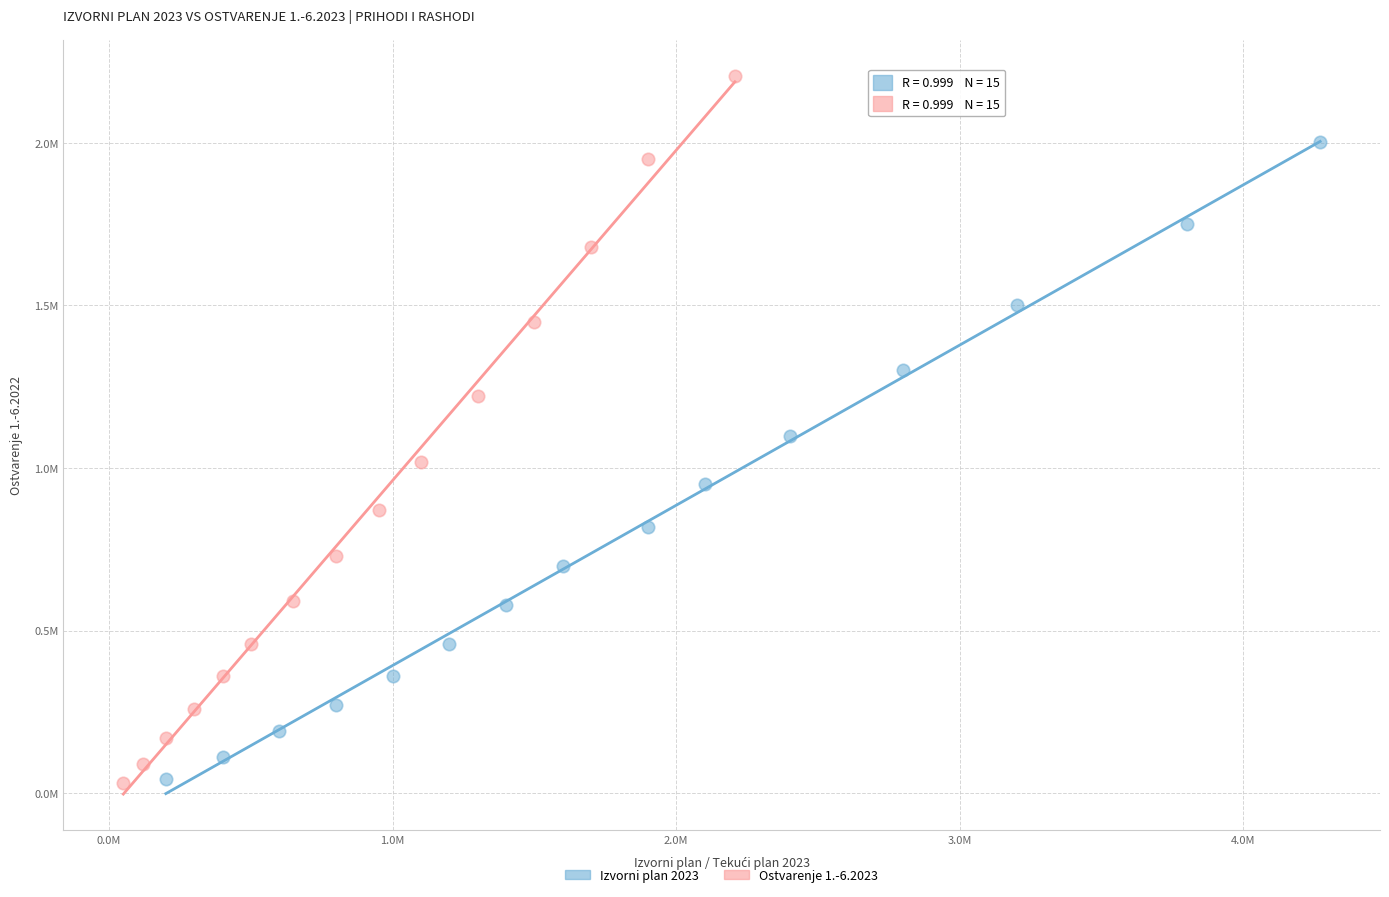

What are all the series names shown in the legend?

Izvorni plan 2023, Ostvarenje 1.-6.2023